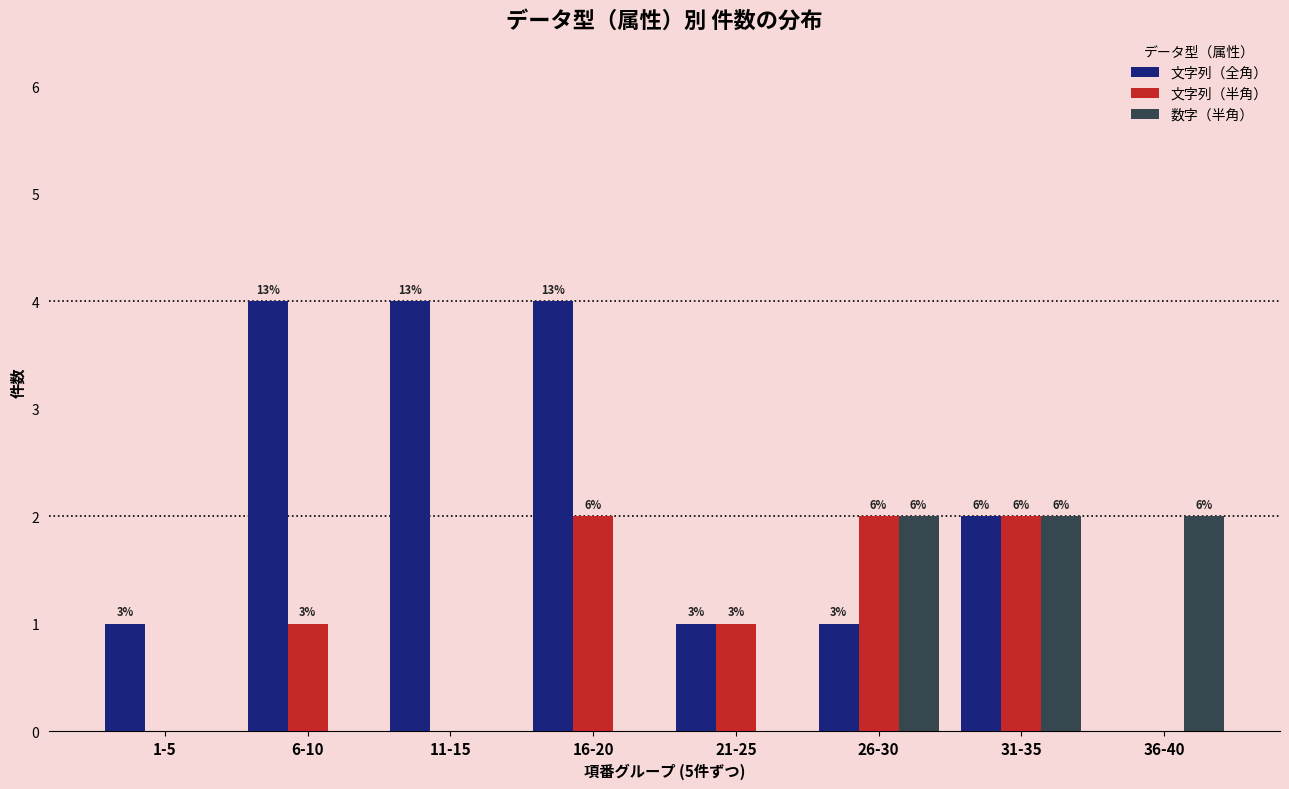

What is the average value of the 文字列（全角） series?

2